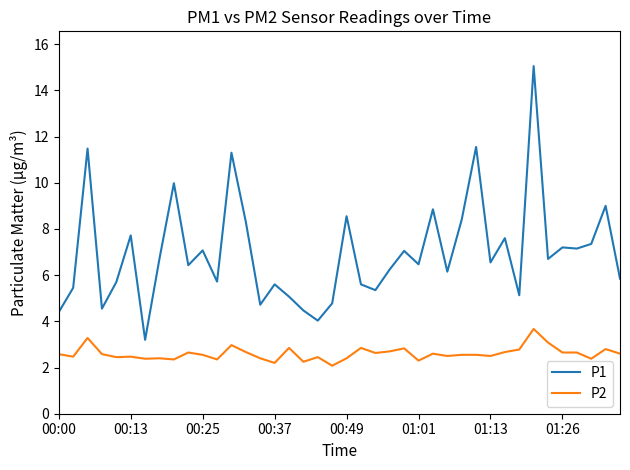

List the series in order of their overall mean, lowest first.

P2, P1